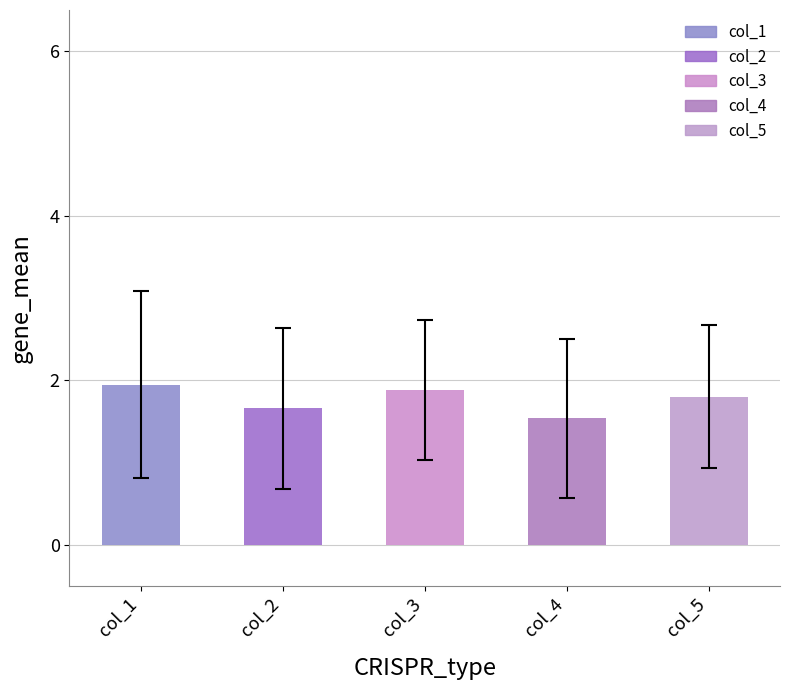

True or false: col_4 has a value of 0.6 at 17.

False